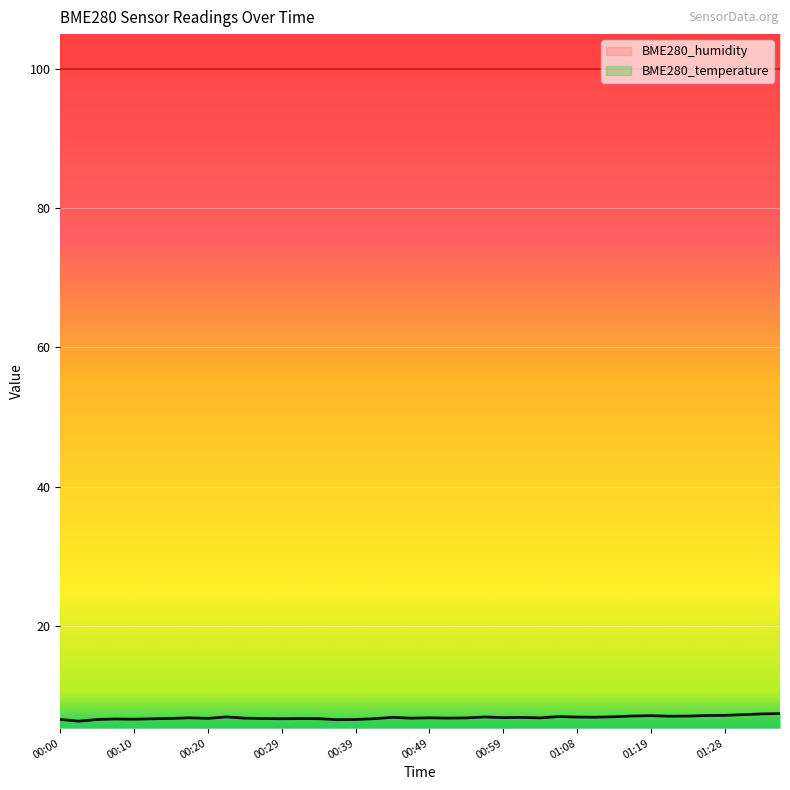

What is the average value?

6.8